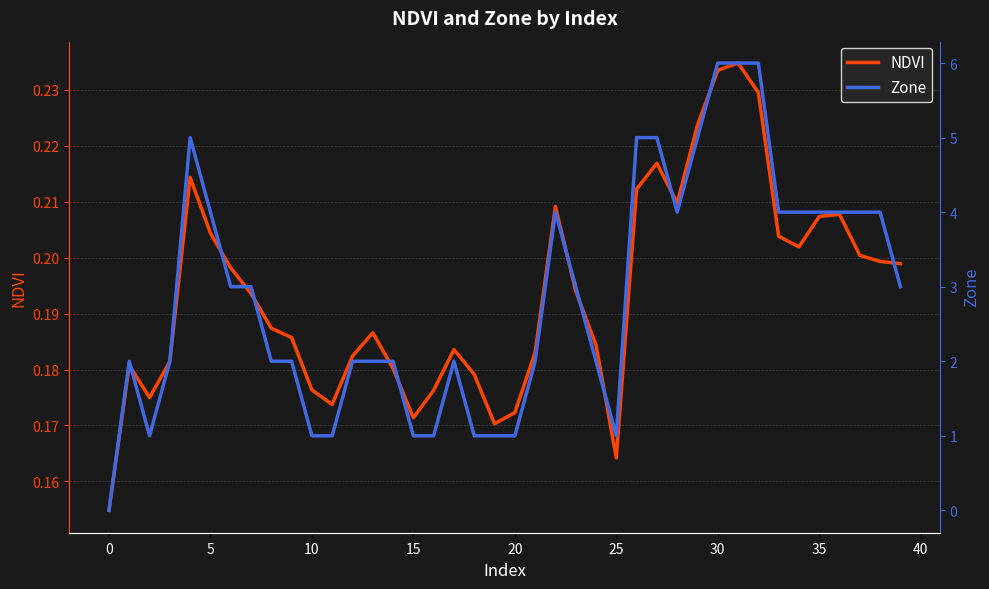

What is the label of the 29th point from the left?

28